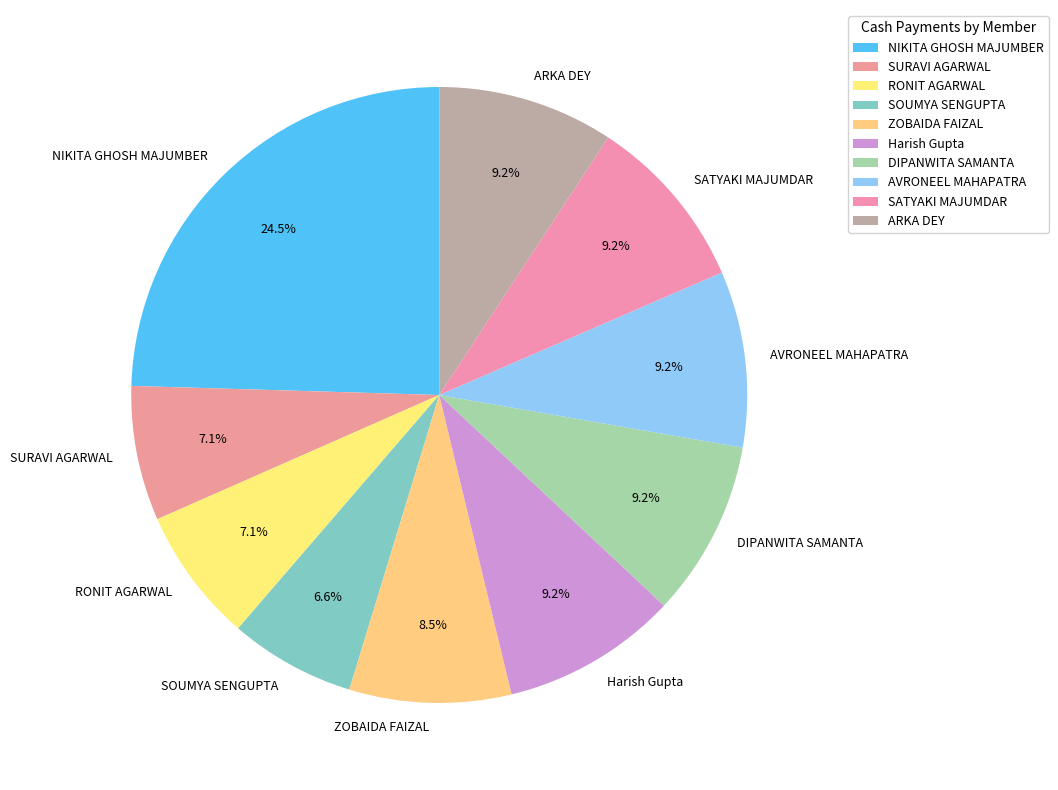

Is there a majority slice in this chart?

No